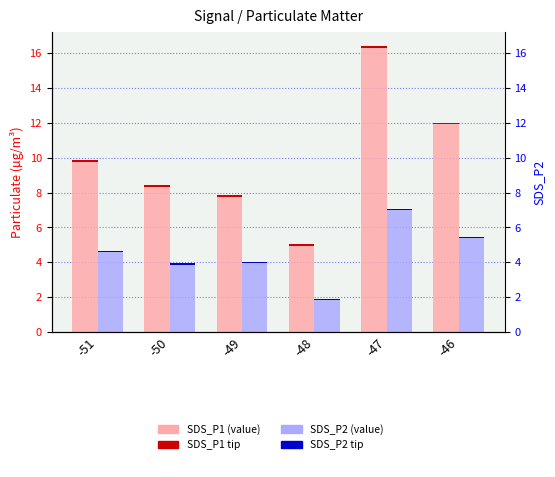

Count the number of data series in this chart.

2